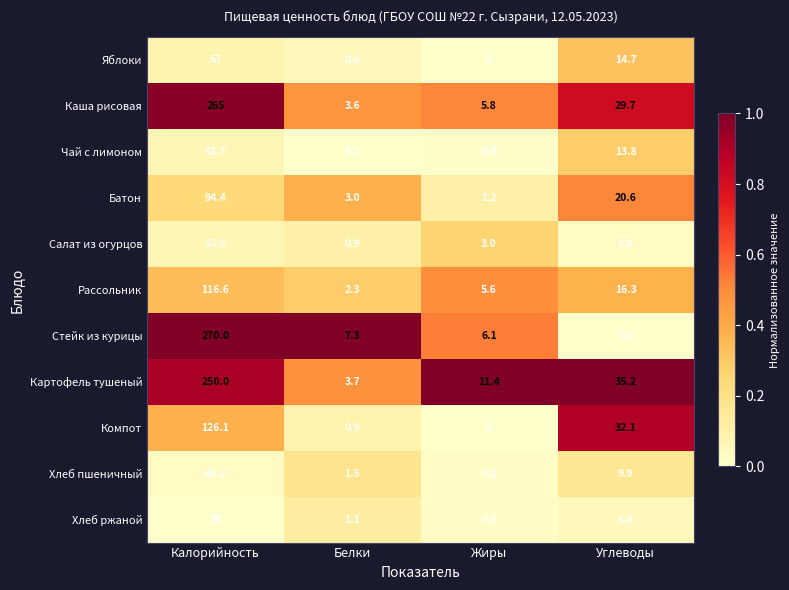

How many series are shown in this chart?

11